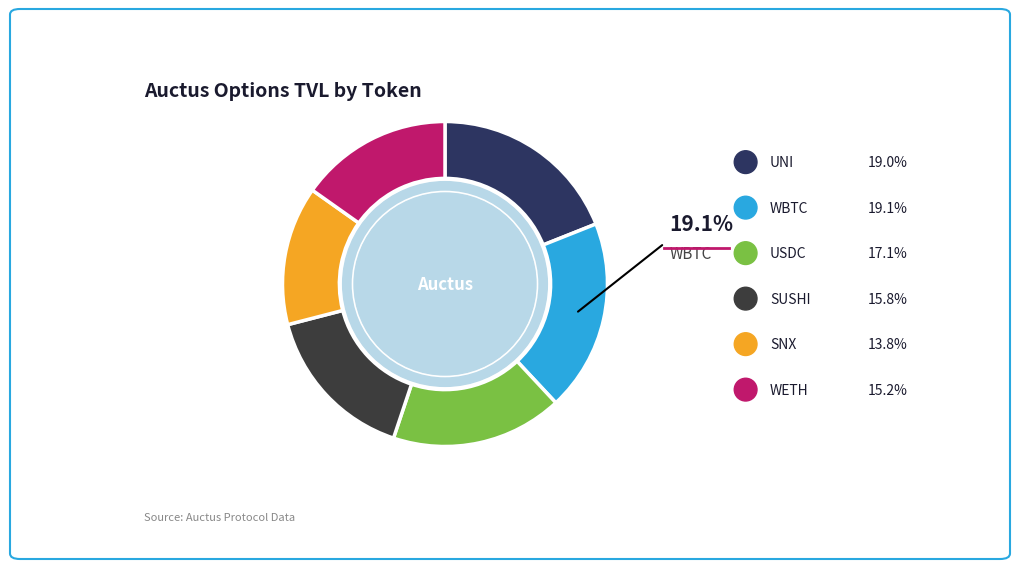

To the nearest percent, what portion does SNX represent?

14%